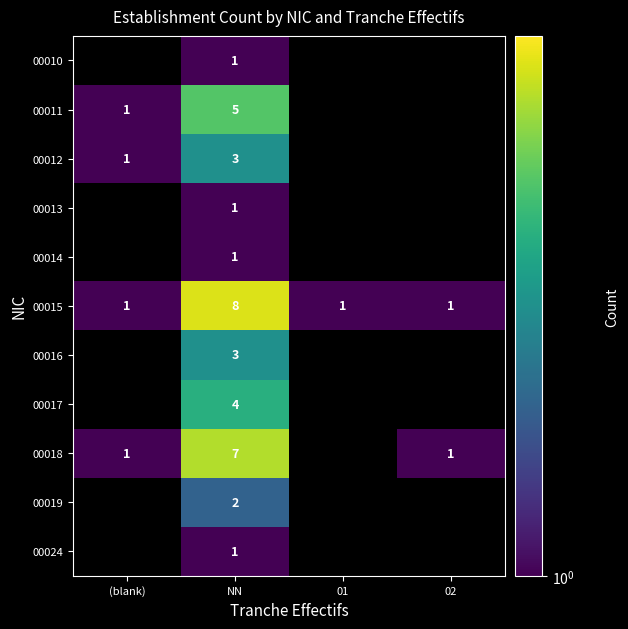

The 00010 series shows 0 at NN. True or false?

False